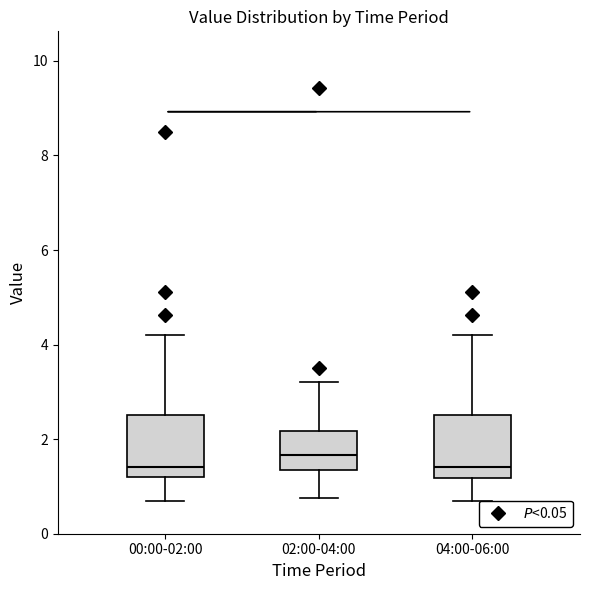

Reading left to right, read every box against the y-axis: the position of its median line, the range the box covers, and the ends of its whiskers. The values are not printed on the chart, so give them approximately, as read against the axis.

00:00-02:00: median 1.4, box 1.2 to 2.6, whiskers 0.8 to 4.2
02:00-04:00: median 1.6, box 1.4 to 2.2, whiskers 0.8 to 3.2
04:00-06:00: median 1.4, box 1.2 to 2.6, whiskers 0.8 to 4.2